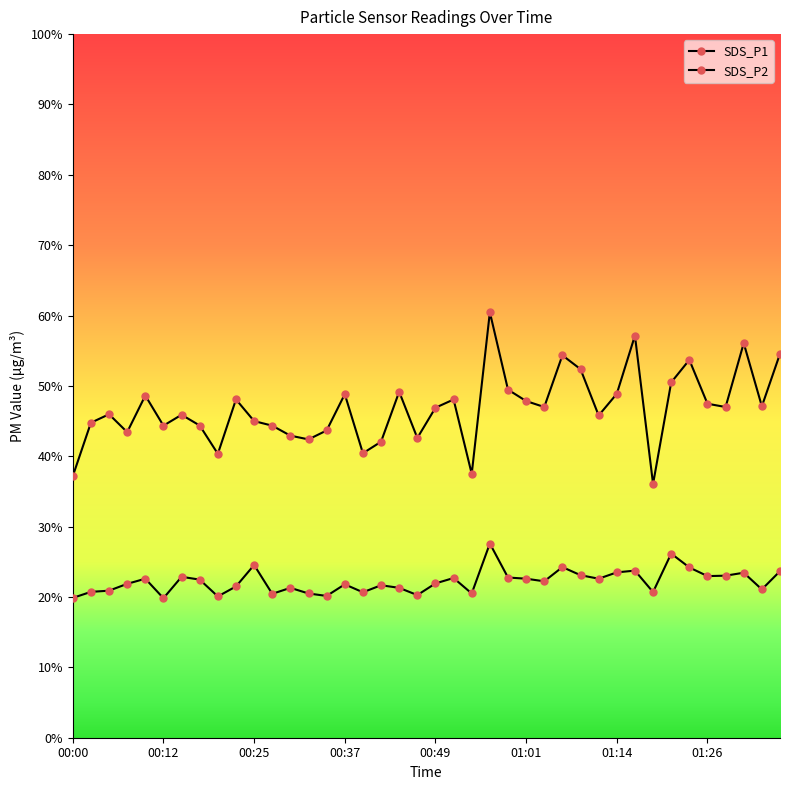

Which series has the largest total across all categories?

SDS_P1